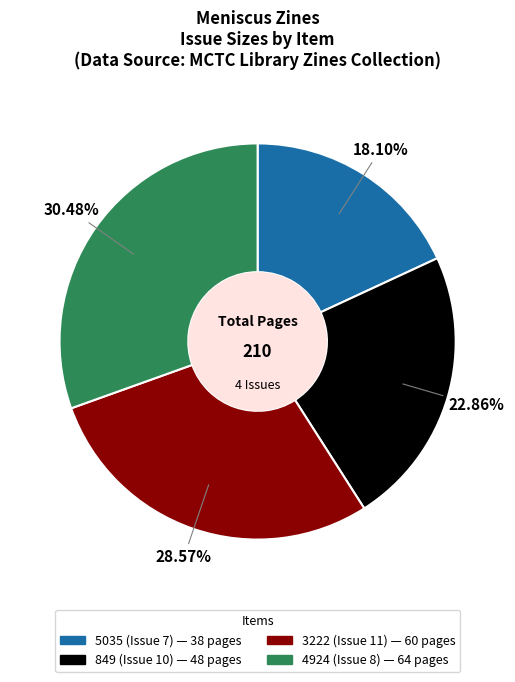

What portion of the pie excludes 5035 (Issue 7)?

81.9%